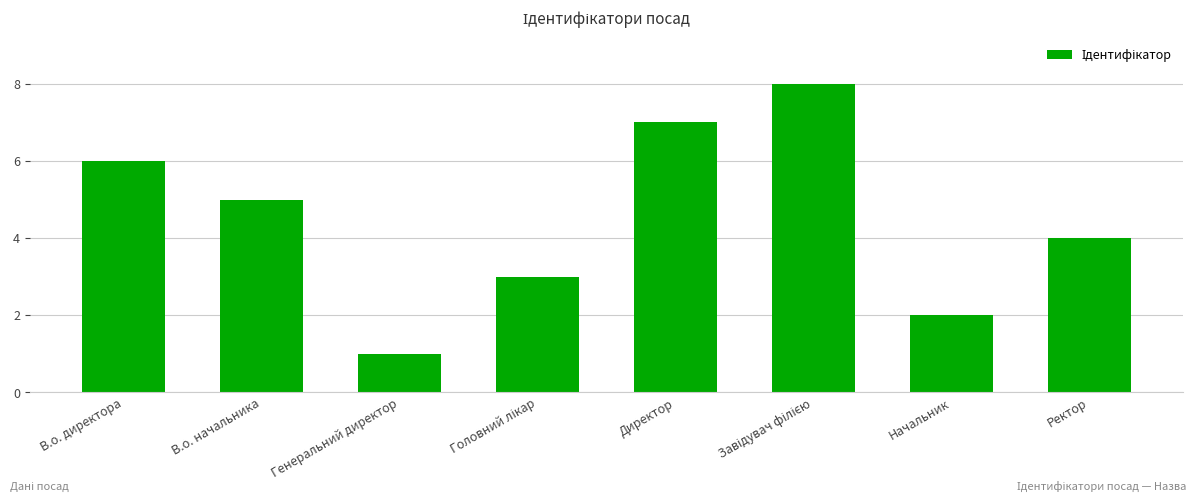

Reading left to right, extract all data points from this chart.

6	5	1	3	7	8	2	4